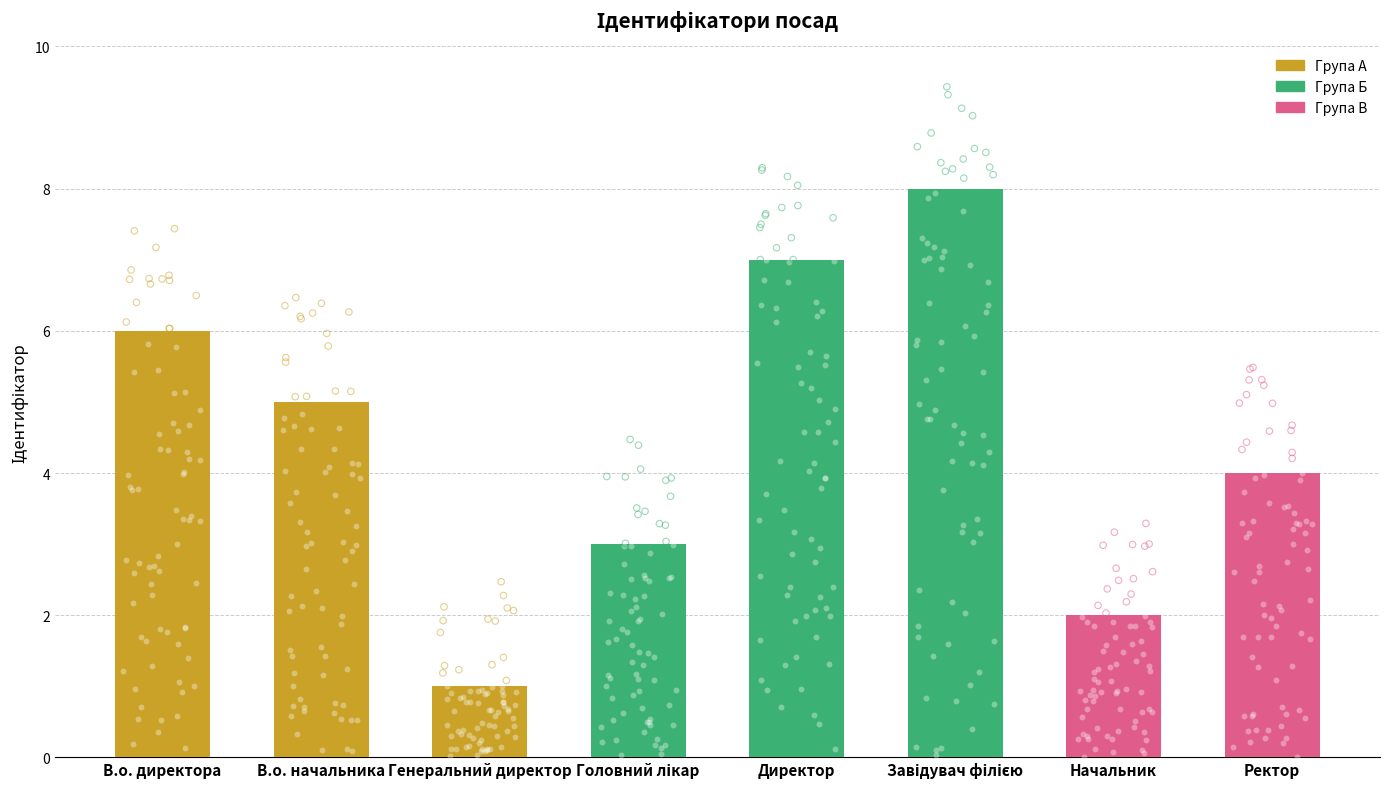

Which has a higher value, В.о. директора or Завідувач філією?

Завідувач філією